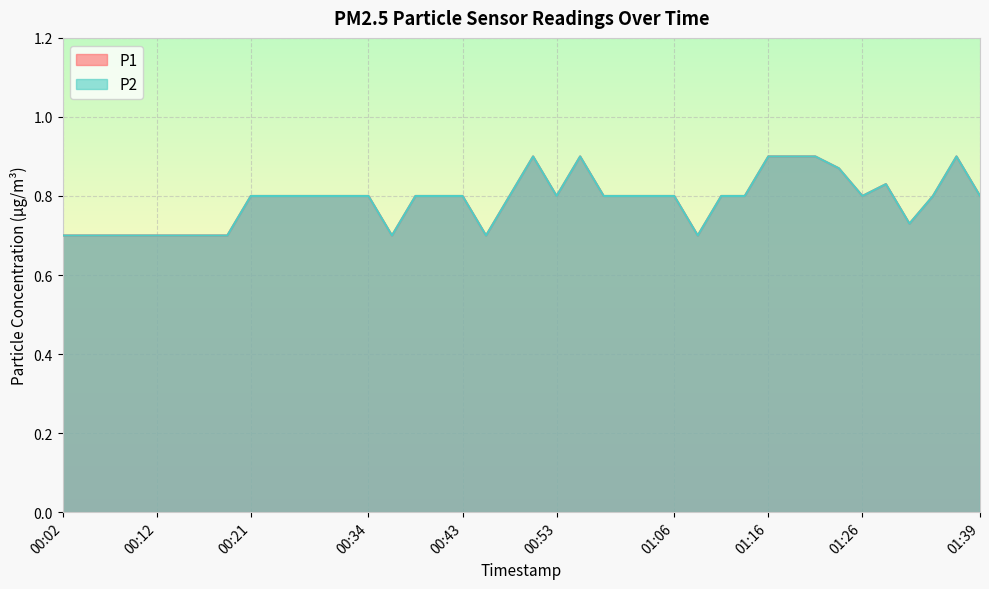

How many interior local valleys does the P1 series have?

6